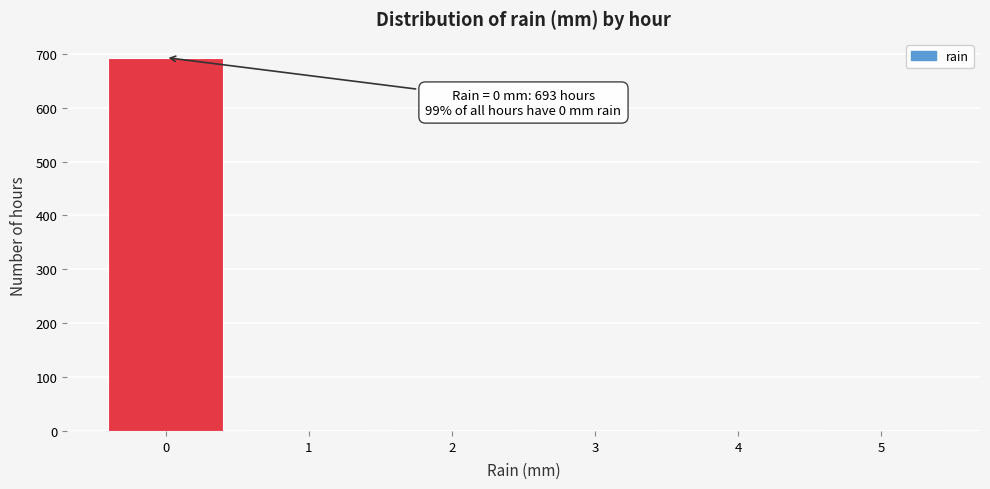

Reading left to right, what are all the values shown in this chart?

0=693	1=1	2=1	3=1	4=1	5=1